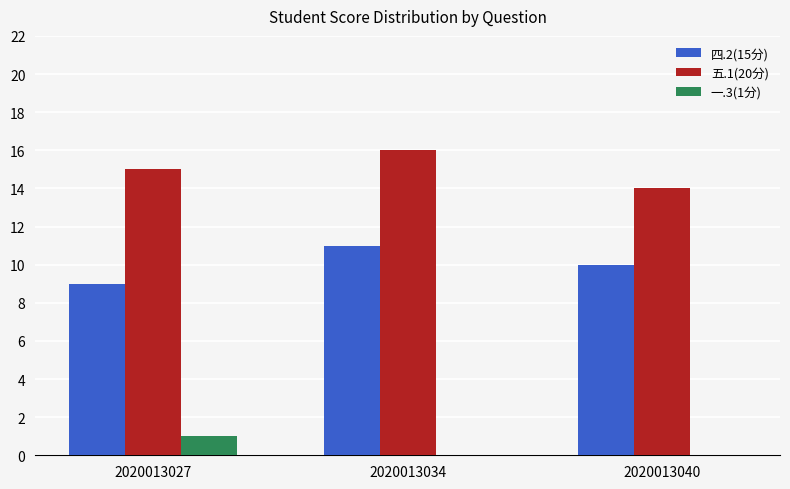

The 五.1(20分) series shows 4 at 2020013034. True or false?

False